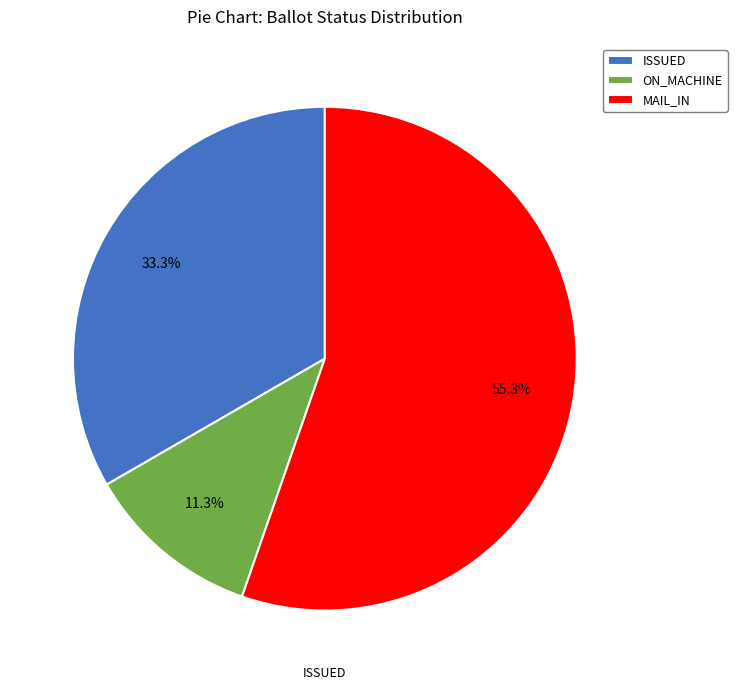

Approximately how many times larger is the value at MAIL_IN compared to ISSUED?

1.7